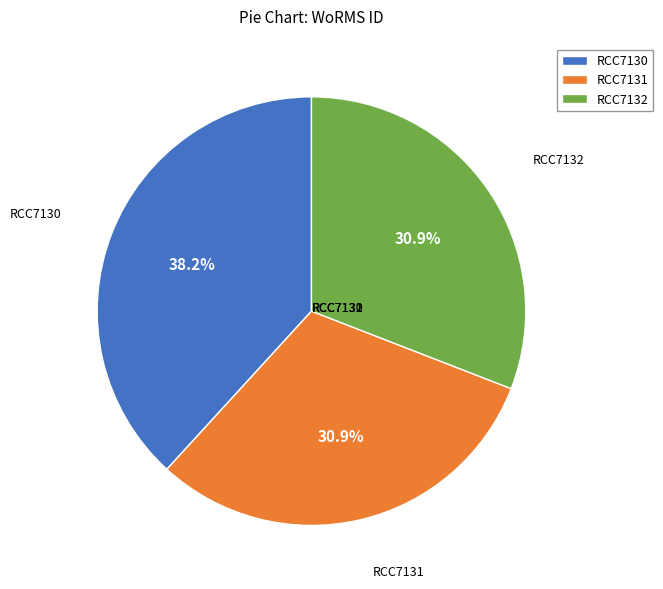

Is the sum of RCC7130 and RCC7131 greater than half?

Yes